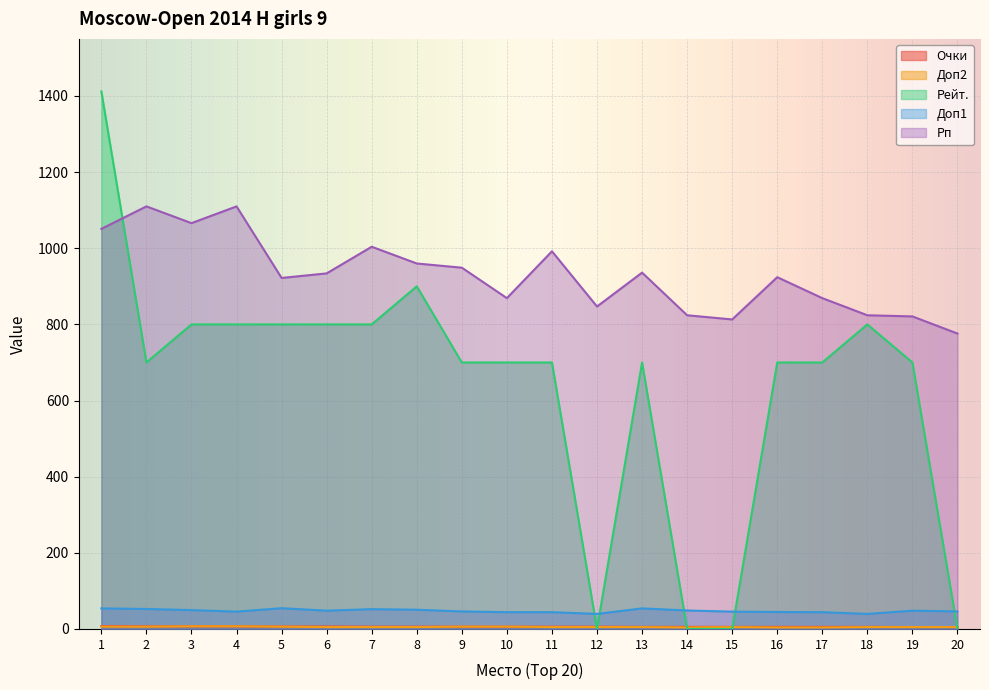

The Рп series shows 565.3 at 6. True or false?

False